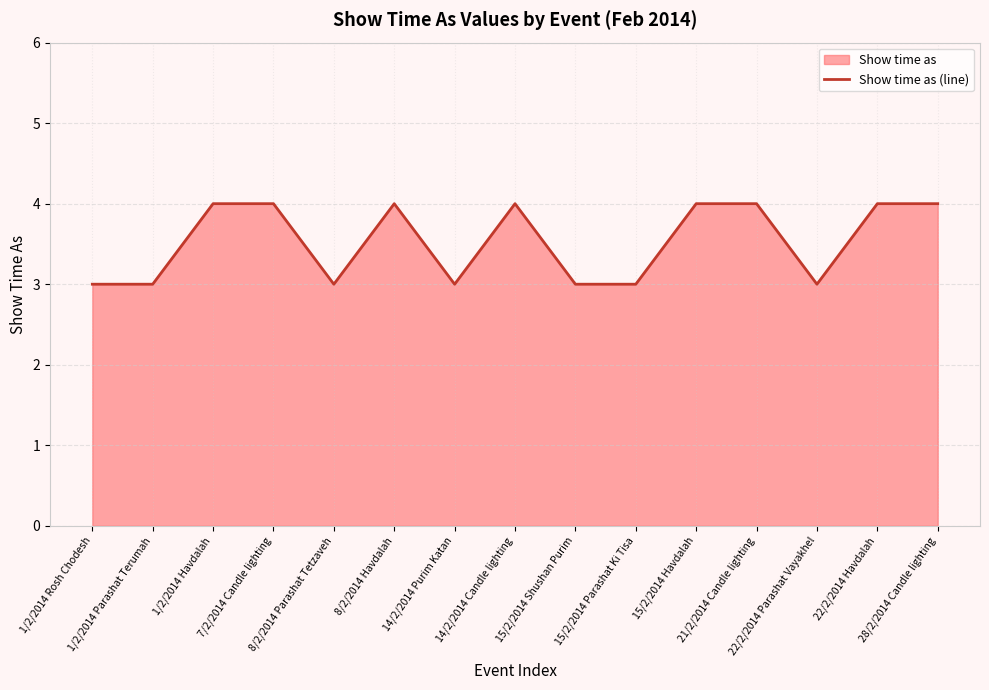

The chart shows a value of 2 at 22/2/2014 Havdalah. True or false?

False